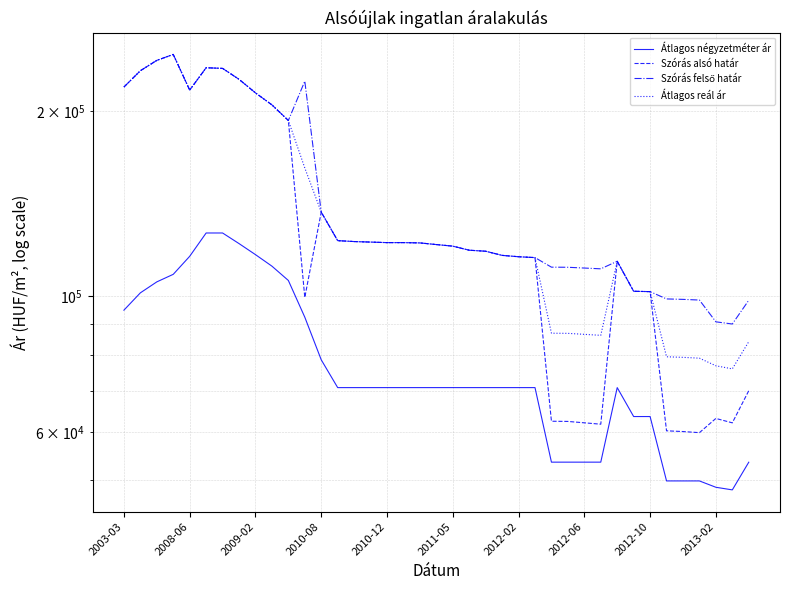

What is the difference between the Átlagos reál ár values at 11 and 19?

40412